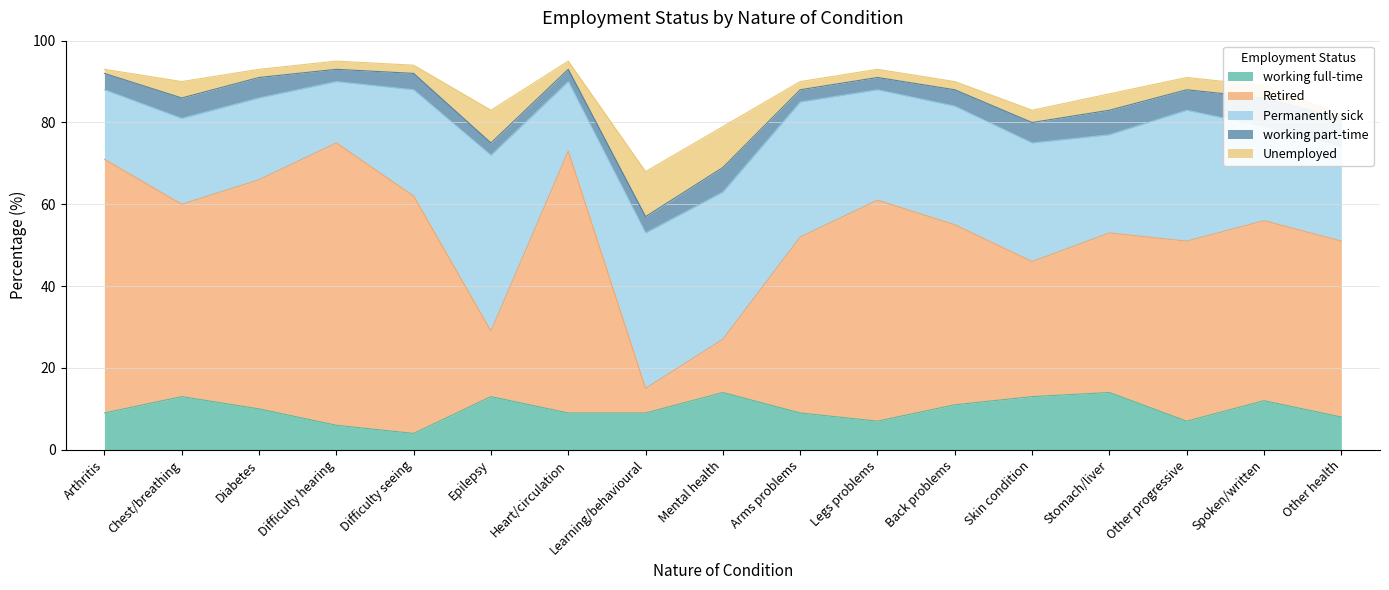

Does the chart have visible grid lines?

Yes